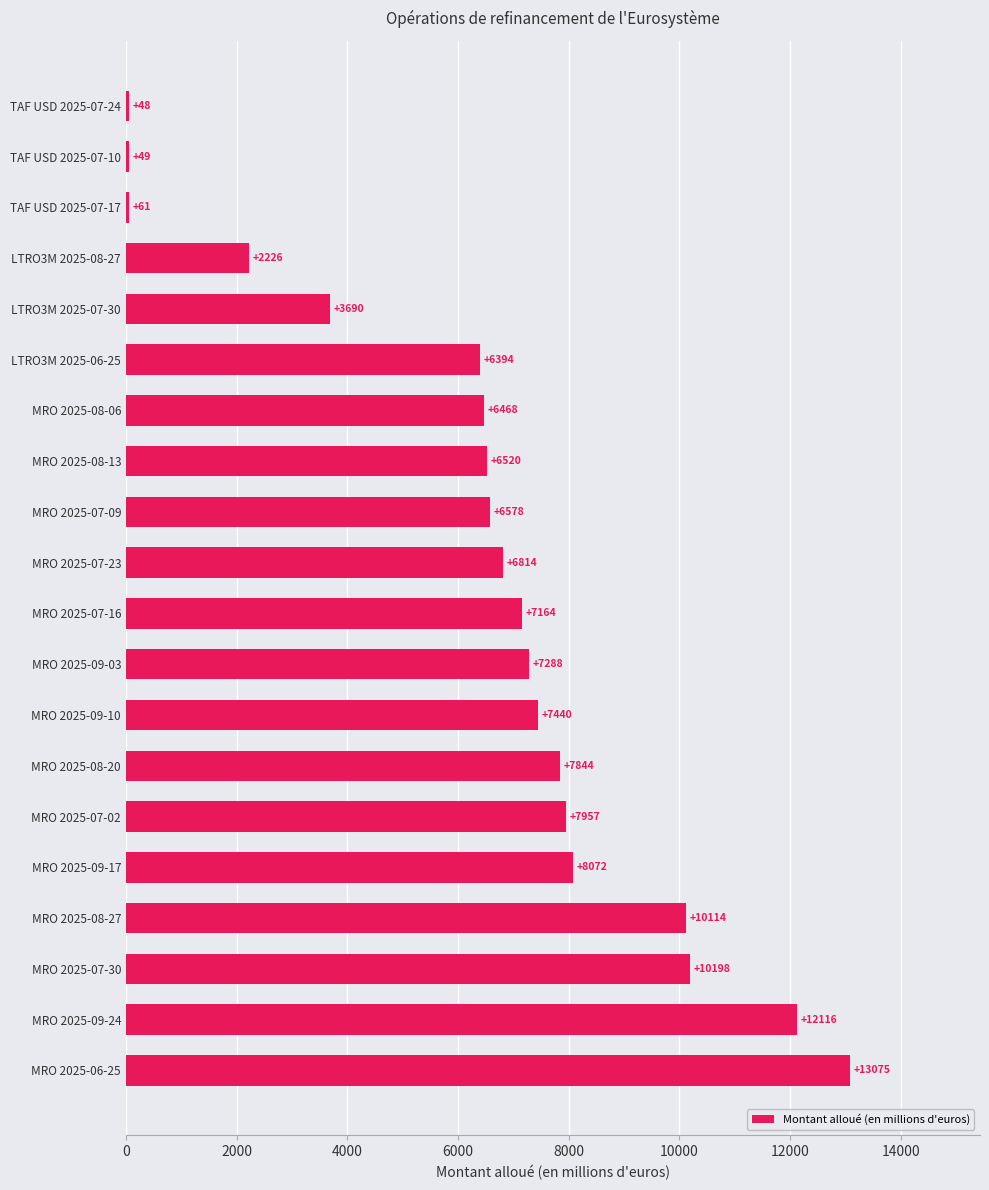

Which label corresponds to the smallest value in the chart?

TAF USD 2025-07-24